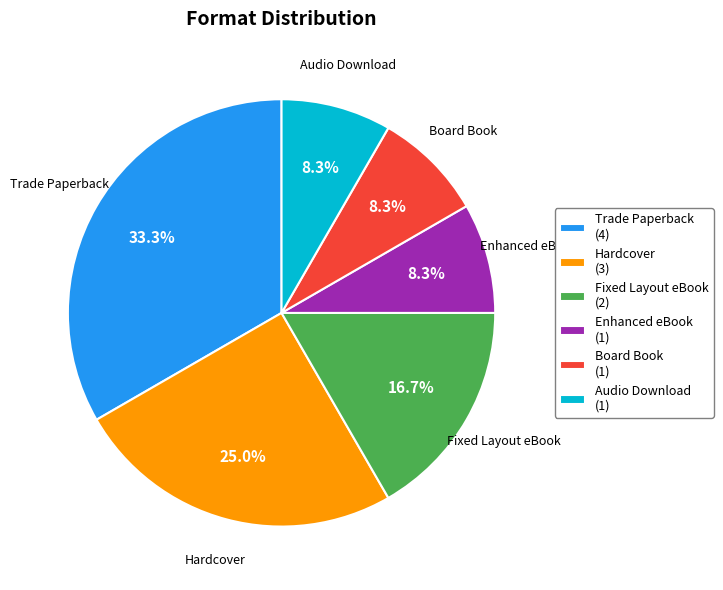

Is it true that Fixed Layout eBook is 27% of the pie?

False